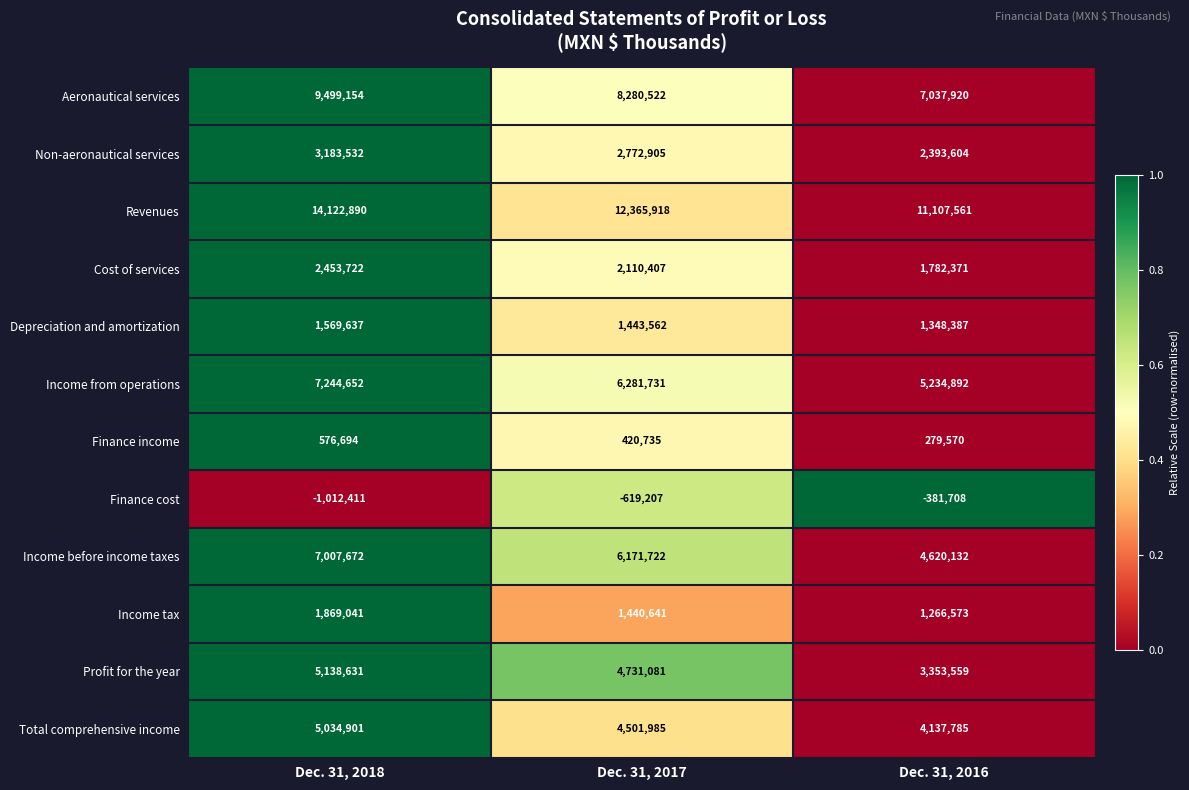

Which series has the widest spread of values?

Revenues